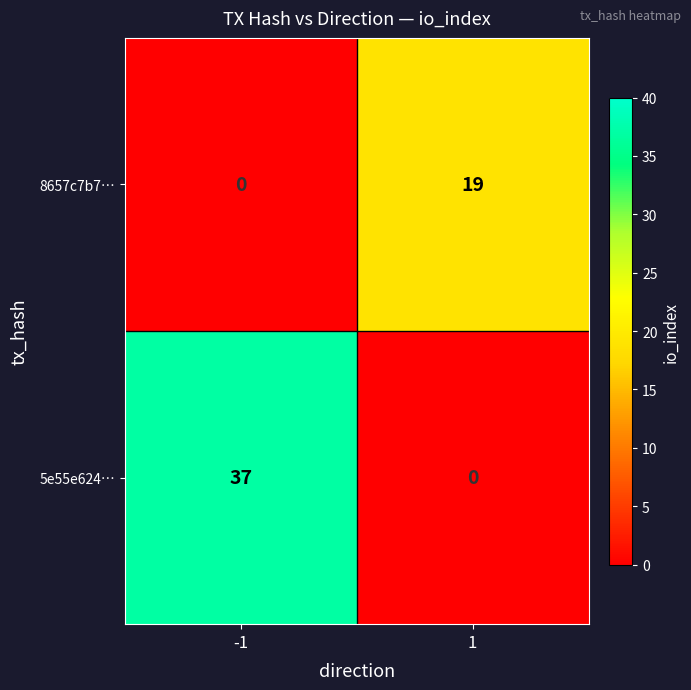

What is the difference between the maximum and minimum values in the 5e55e624… series?

37